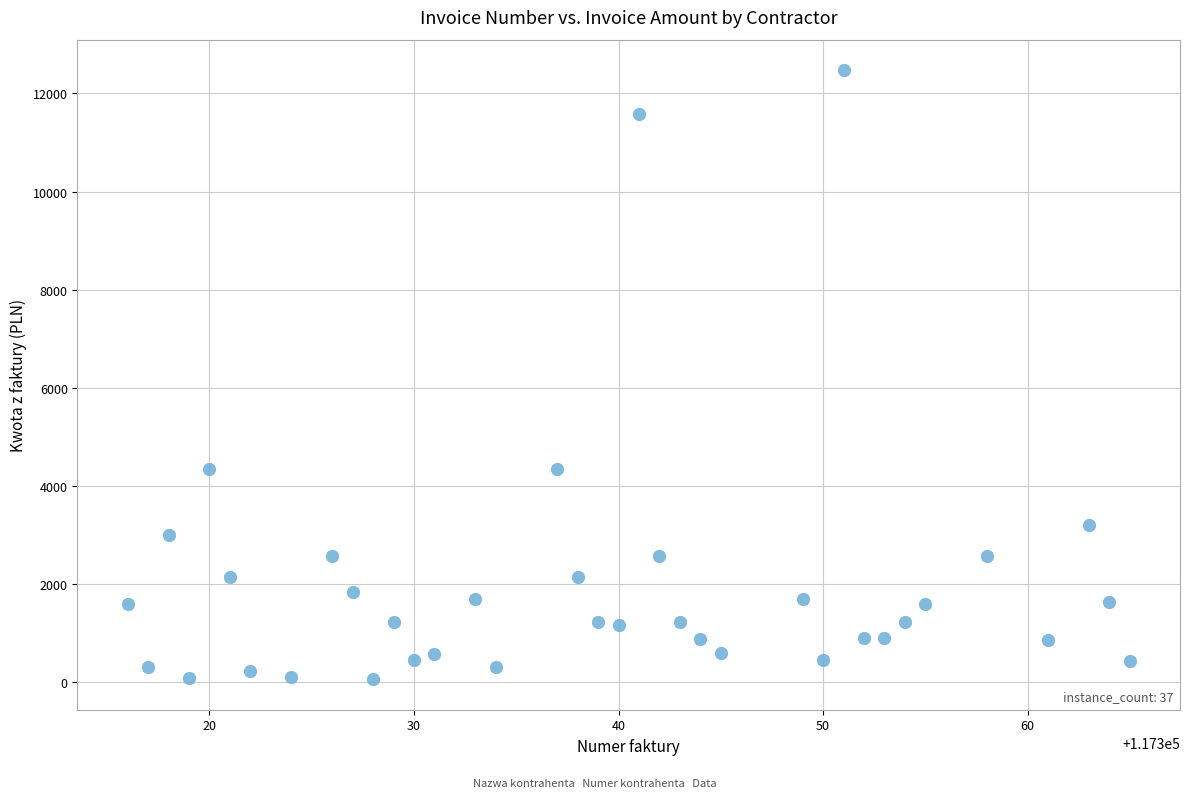

What is the range of X values (max minus min)?

49.0